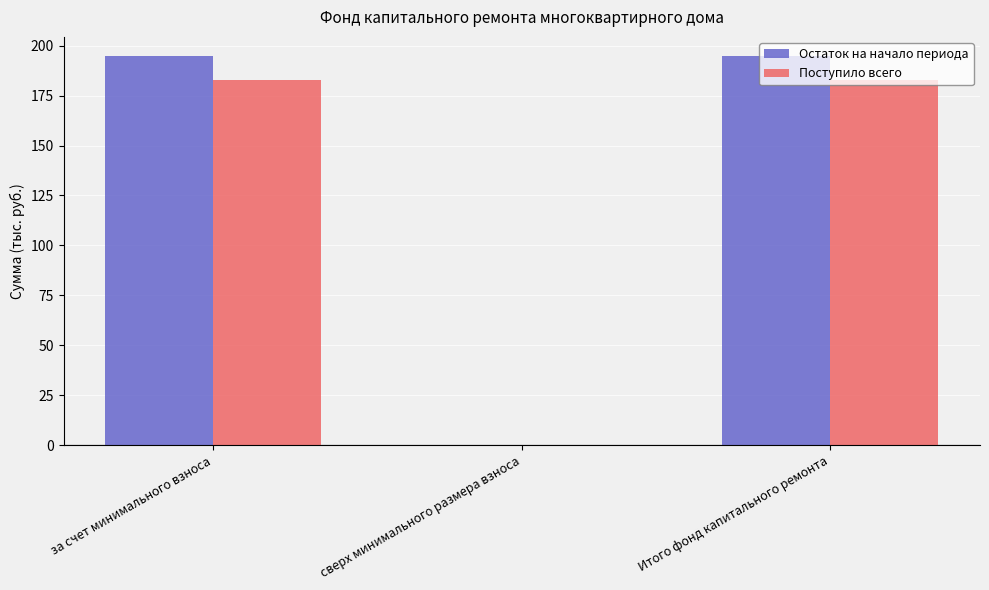

Reading left to right, list all the values displayed in this chart.

Остаток на начало периода: за счет минимального взноса=194.6	сверх минимального размера взноса=0.0	Итого фонд капитального ремонта=194.6
Поступило всего: за счет минимального взноса=182.8	сверх минимального размера взноса=0.0	Итого фонд капитального ремонта=182.8